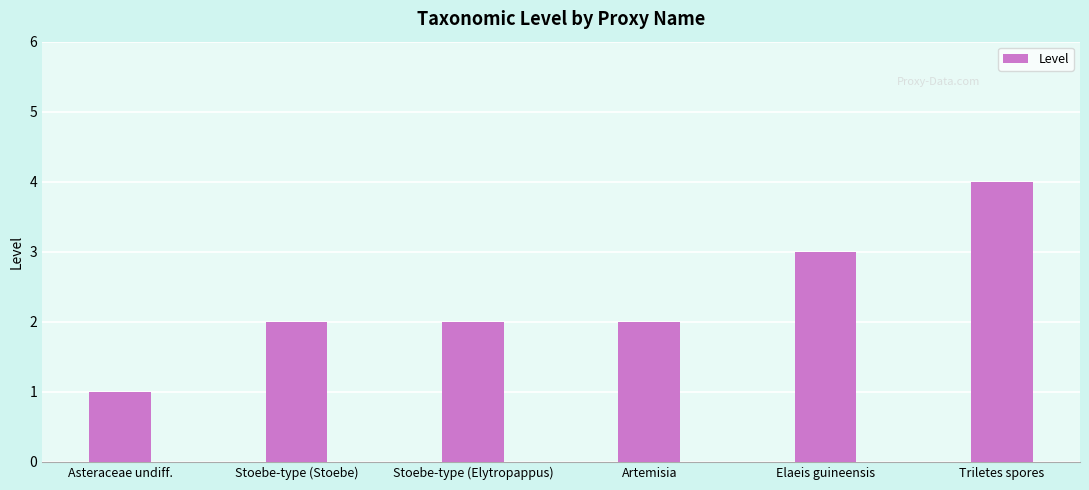

Reading left to right, what are all the values shown in this chart?

Asteraceae undiff.=1	Stoebe-type (Stoebe)=2	Stoebe-type (Elytropappus)=2	Artemisia=2	Elaeis guineensis=3	Triletes spores=4